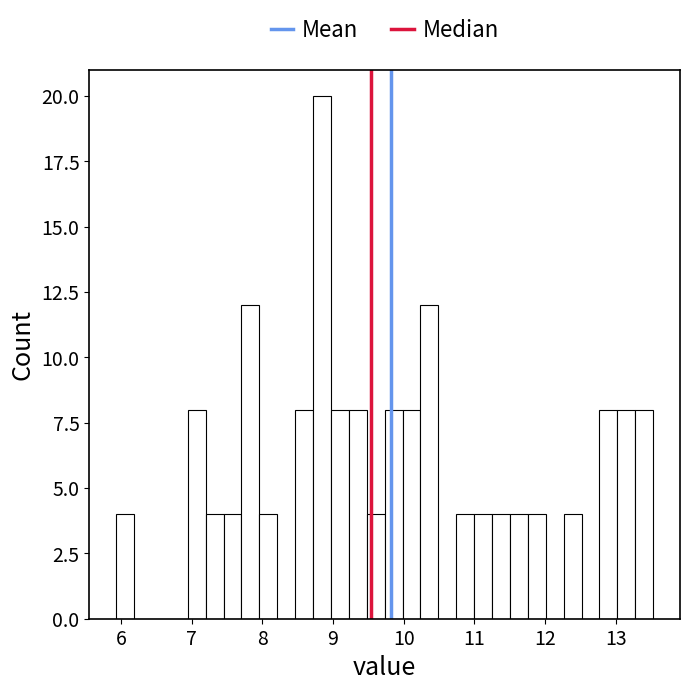

Read against the x-axis, roughly where is the centre of the tallest bar?

8.8